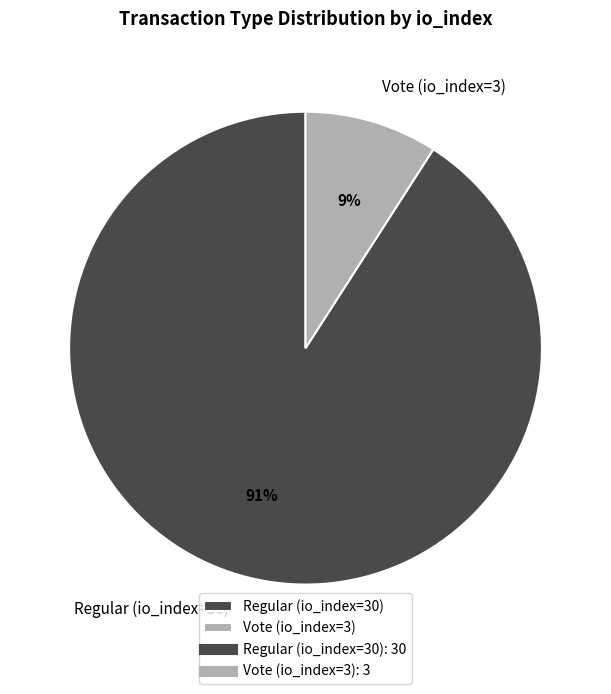

What percentage is the Vote (io_index=3) slice, to the nearest percent?

9%